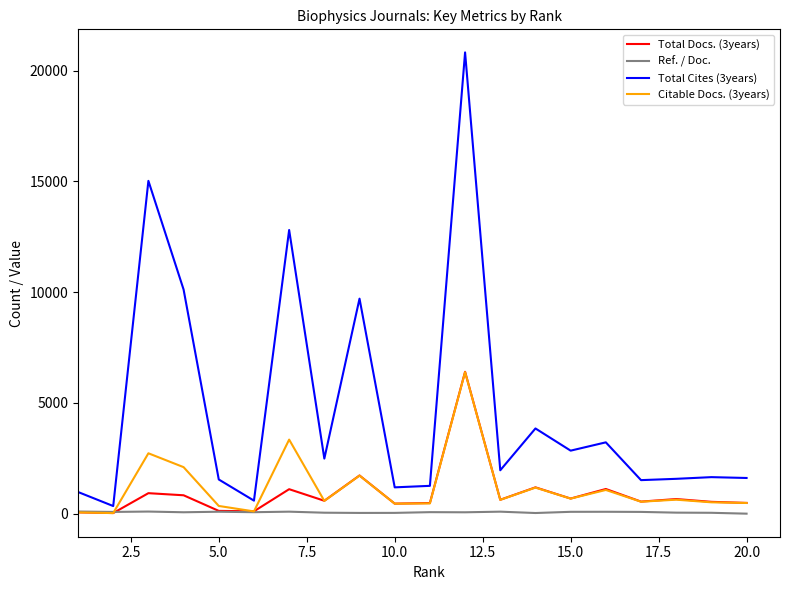

At how many categories does at least one series exceed 5513?

5